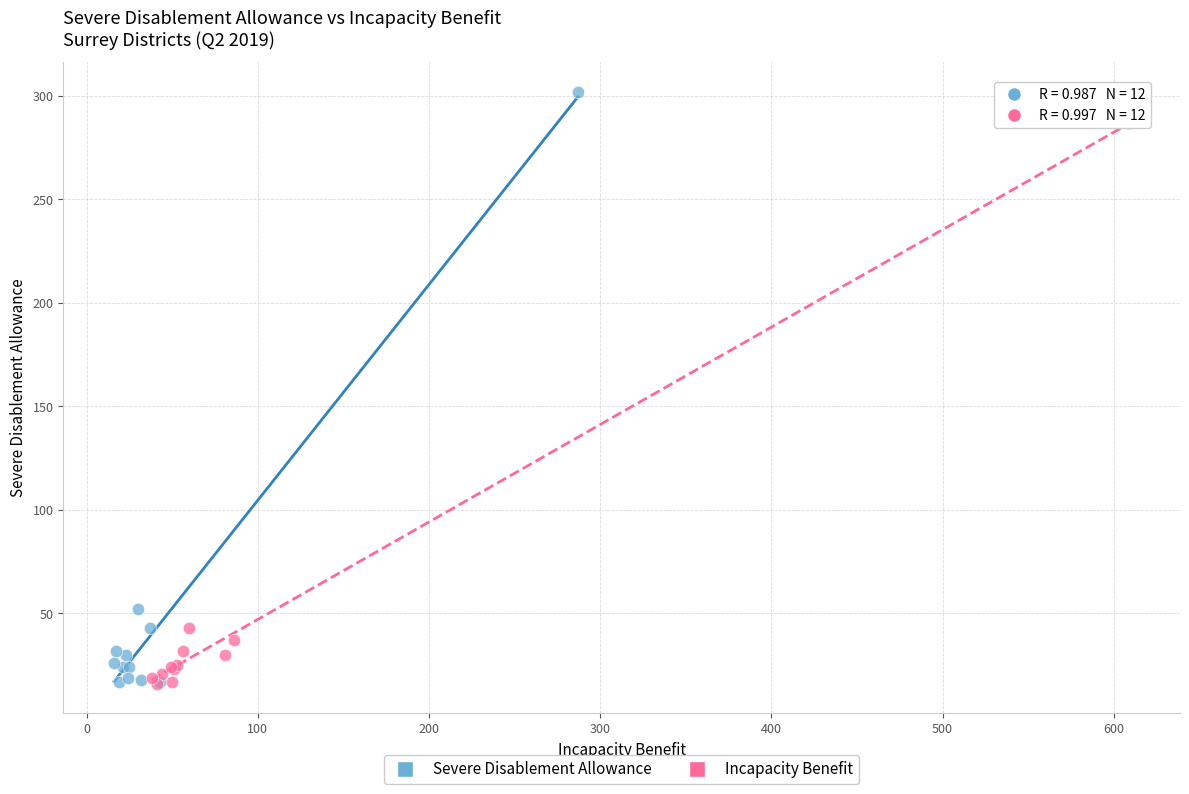

Which series has the widest spread of Y values?

Severe Disablement Allowance